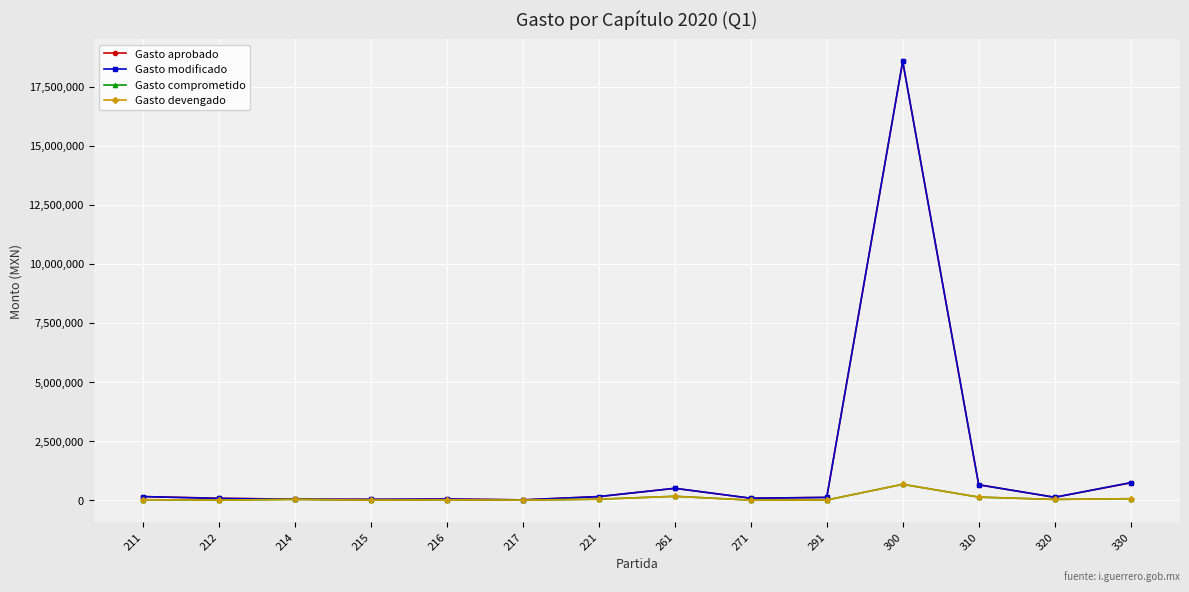

Which series changed the most between 217 and 261?

Gasto aprobado